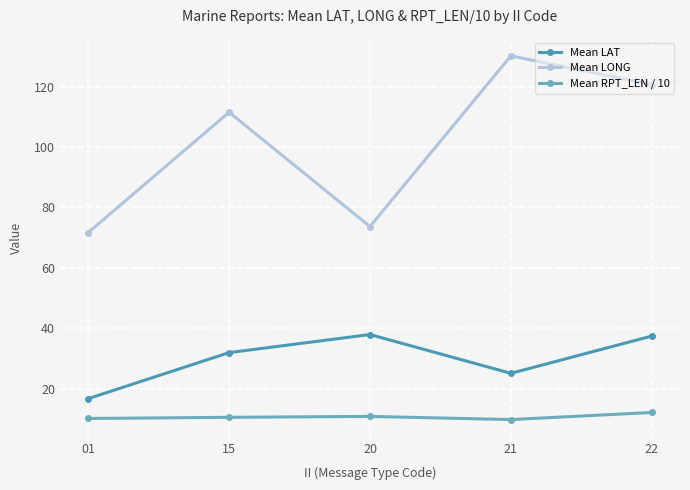

List the series in order of their peak value, highest first.

Mean LONG, Mean LAT, Mean RPT_LEN / 10